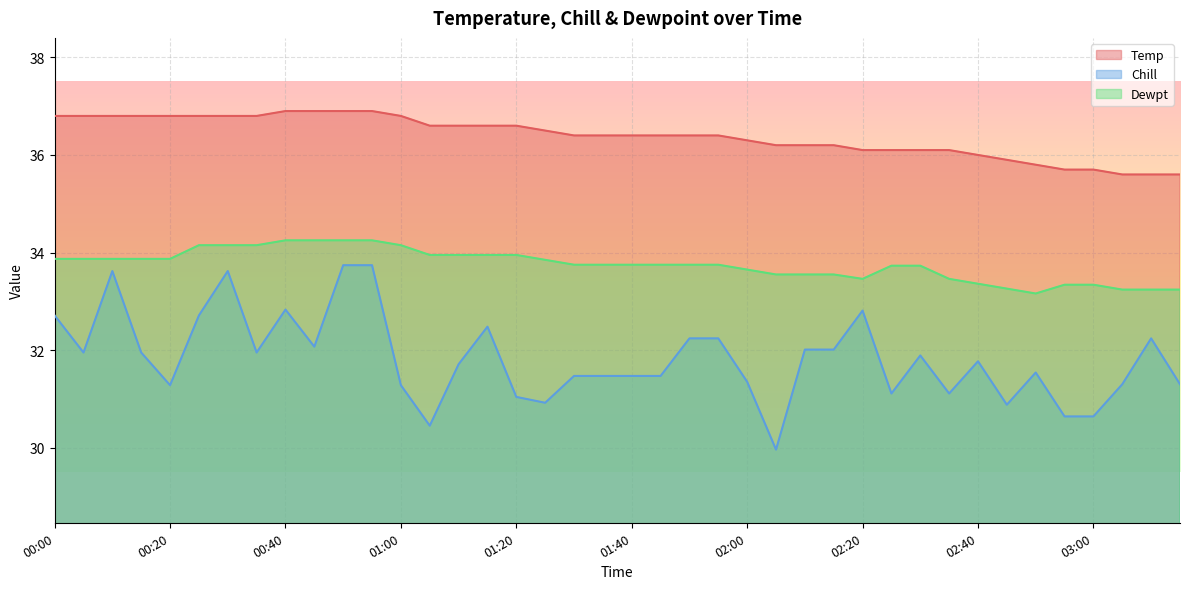

Which category has the highest value across all series?

00:40